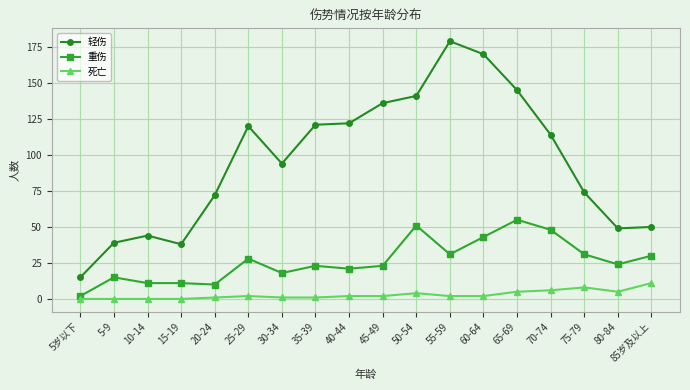

What is the difference between the maximum and minimum values in the 轻伤 series?

164